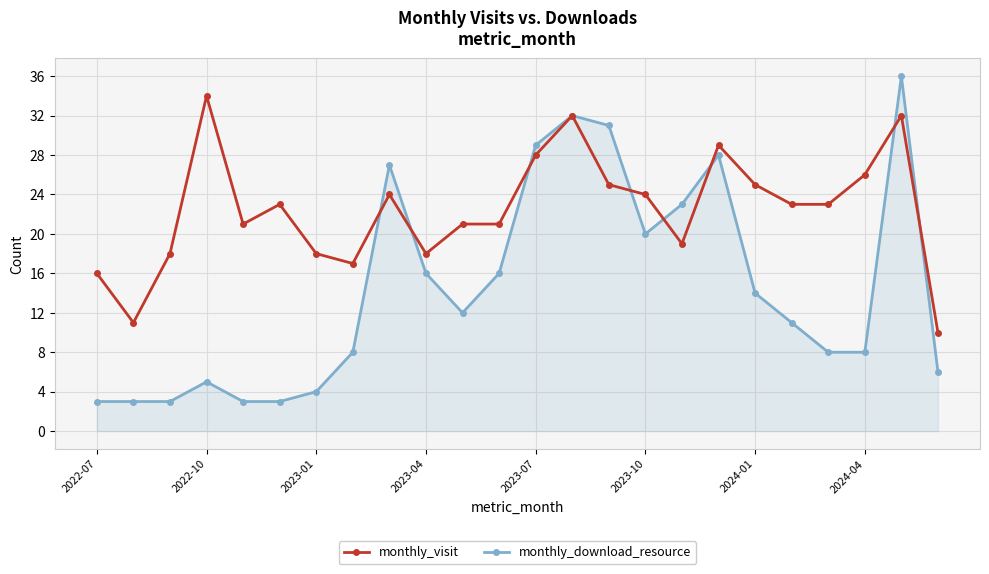

Rank the series by their average value, from highest to lowest.

monthly_visit, monthly_download_resource